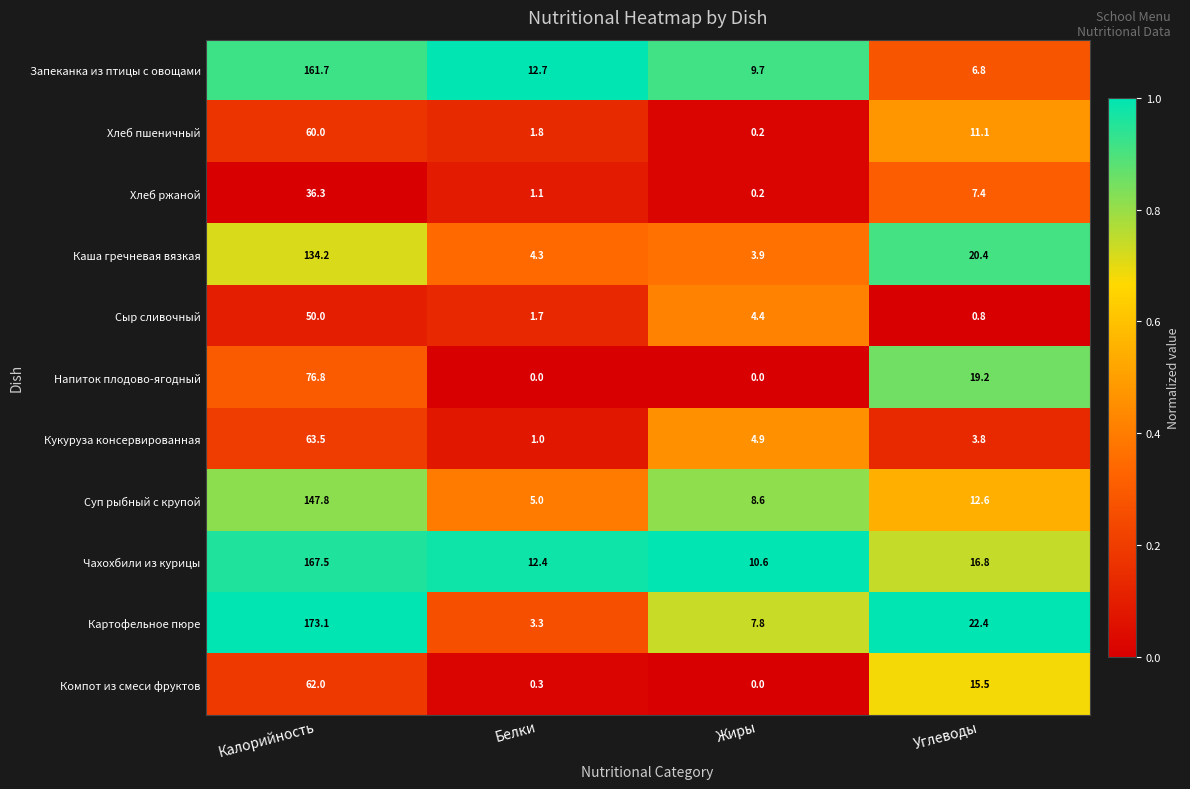

Which series has the largest total across all categories?

Чахохбили из курицы